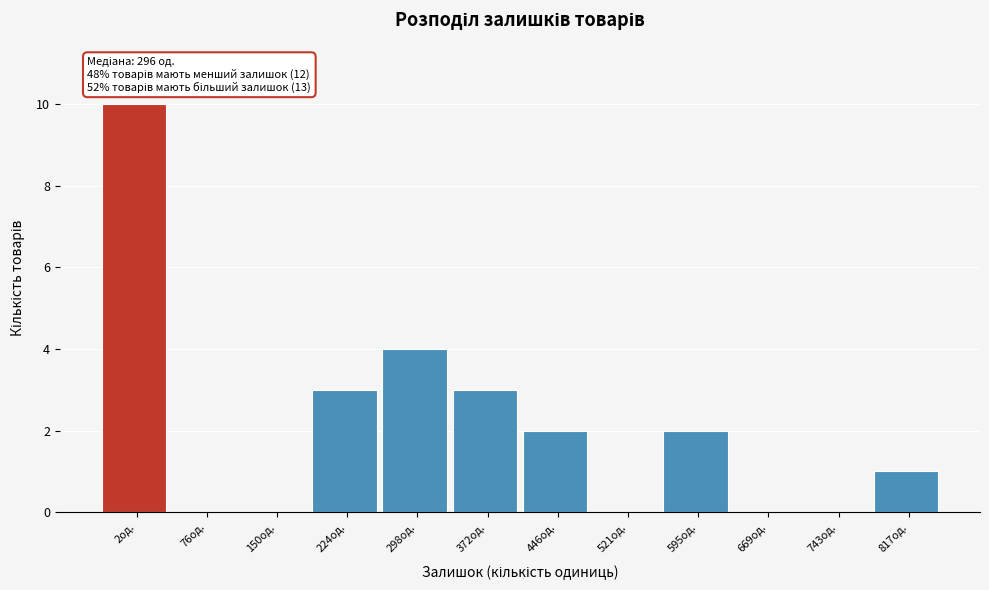

Reading left to right, transcribe all the data shown in this chart.

2од.=10	76од.=0	150од.=0	224од.=3	298од.=4	372од.=3	446од.=2	521од.=0	595од.=2	669од.=0	743од.=0	817од.=1